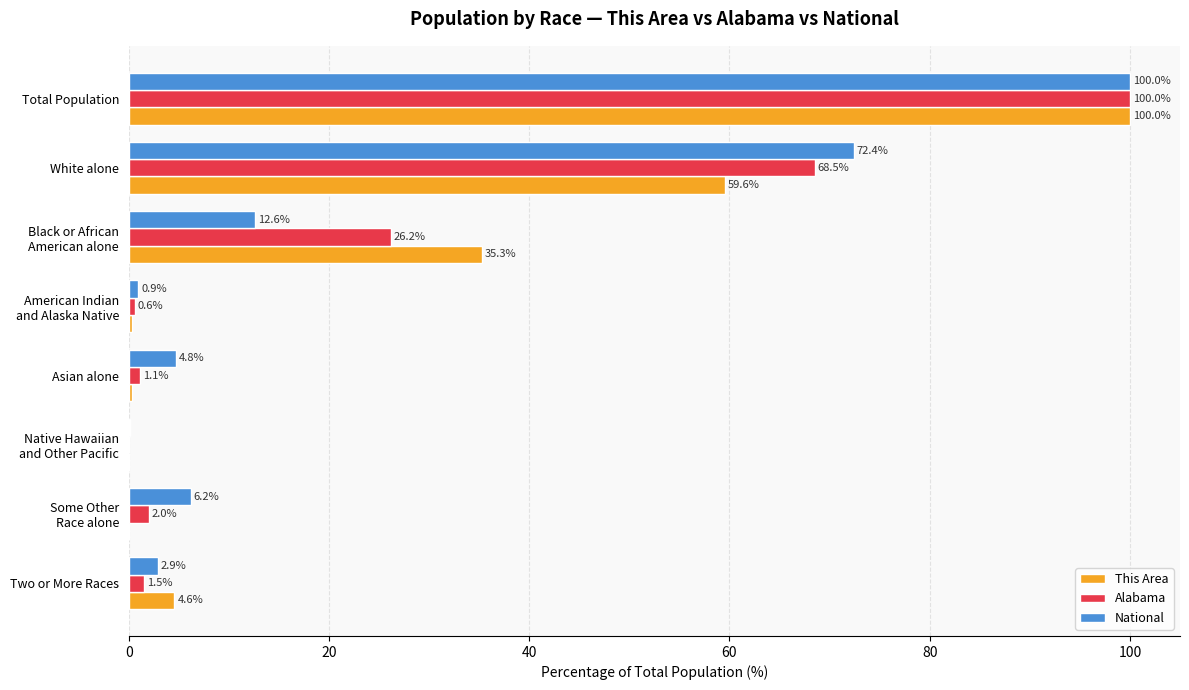

How many data points in National are above 6?

4